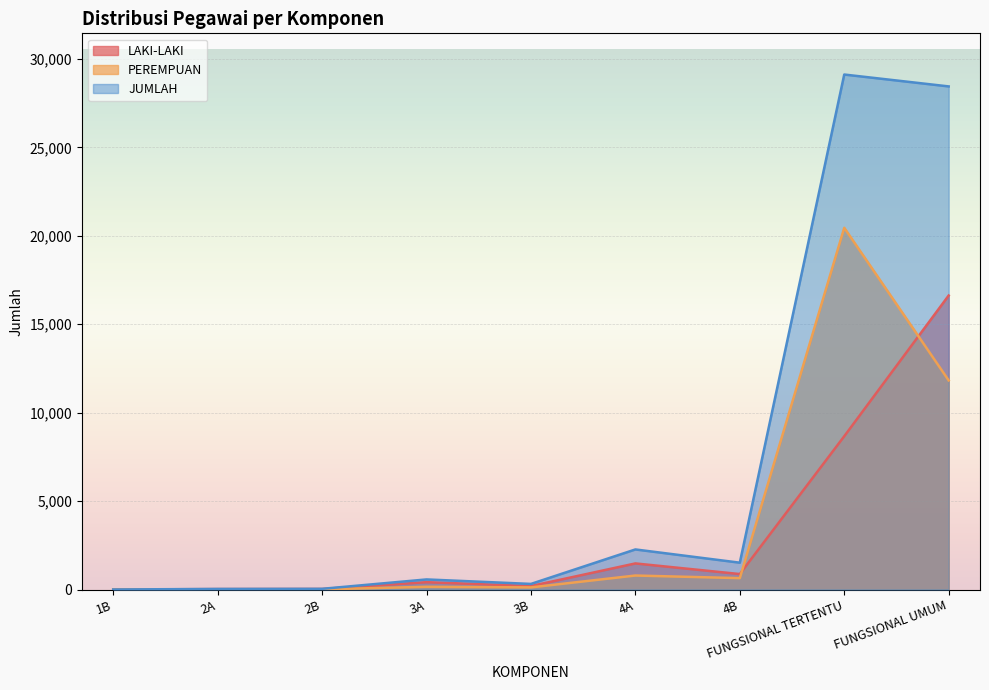

The value of LAKI-LAKI at FUNGSIONAL TERTENTU is 8668. True or false?

True